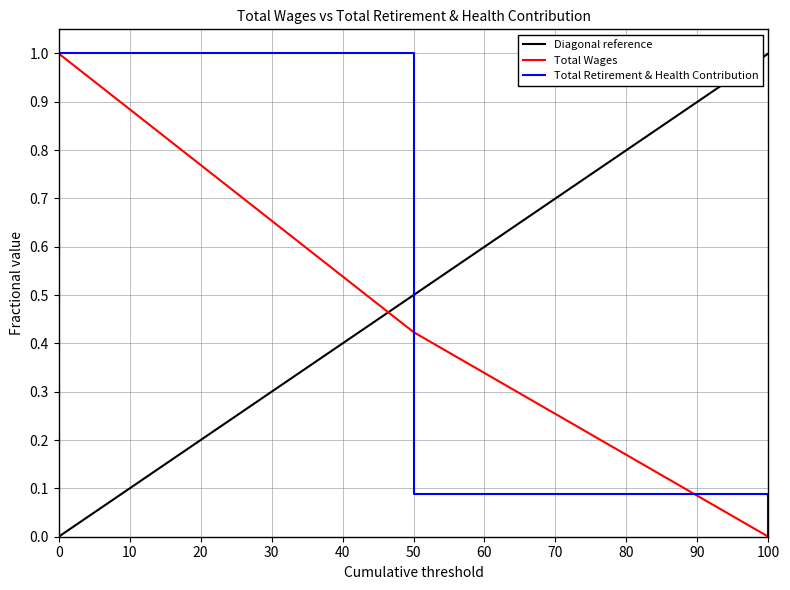

Is it true that Total Wages equals 0.0 at 100?

True